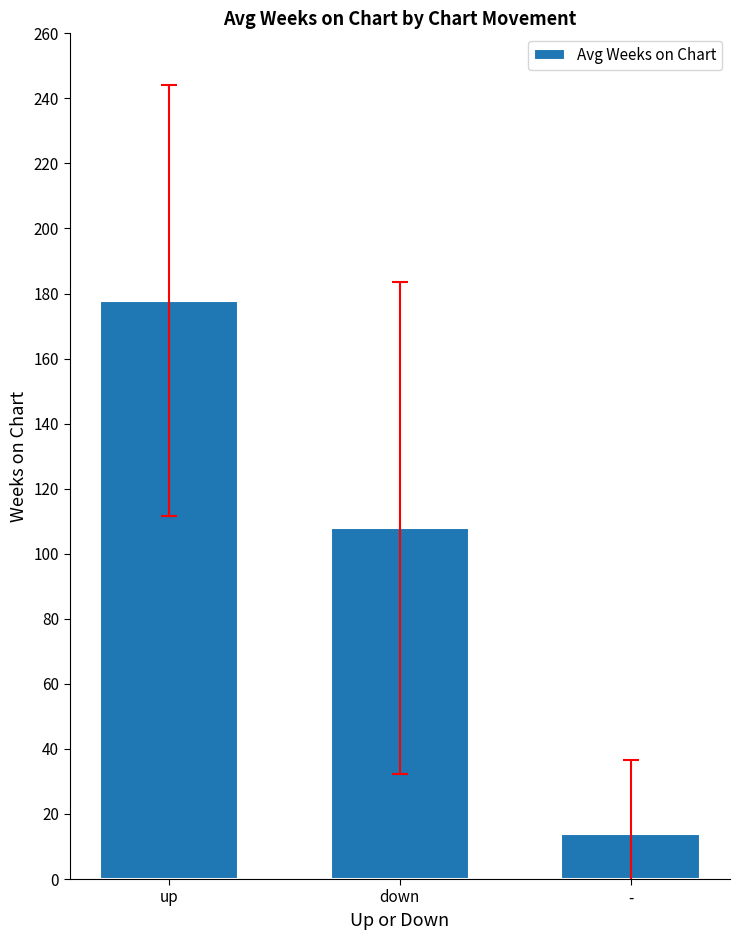

What is the average value?

99.9